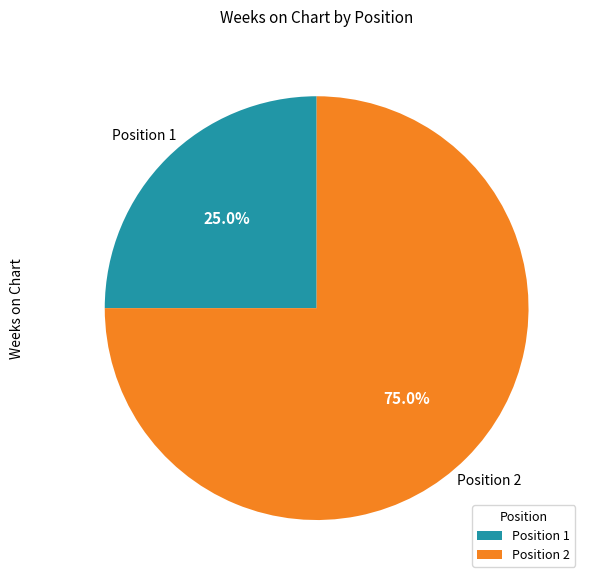

Between Position 2 and Position 1, which is larger?

Position 2